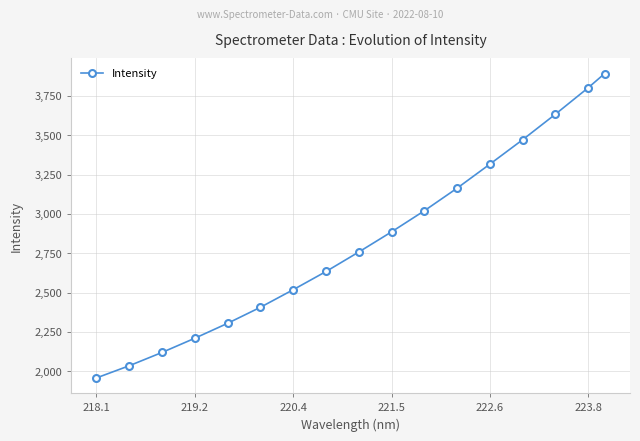

What is the sum of all values?

48128.6